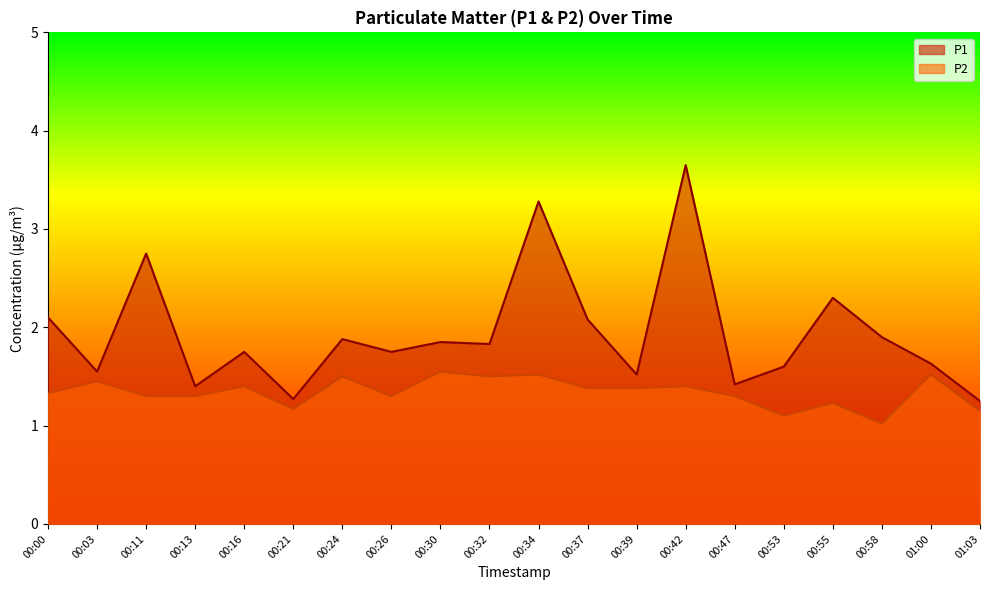

Is the value of P1 at 00:13 greater than the value of P2 at 00:03?

No